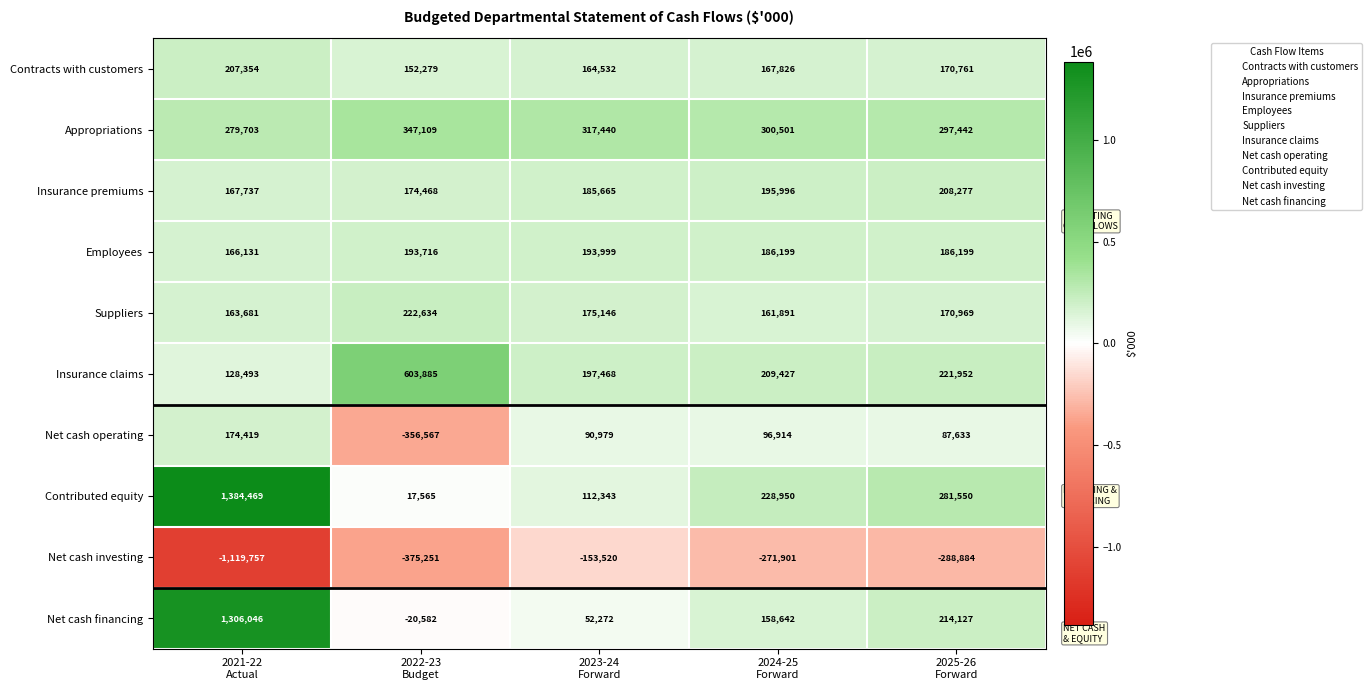

What is the difference between the second highest and minimum values in the Employees series?

27585